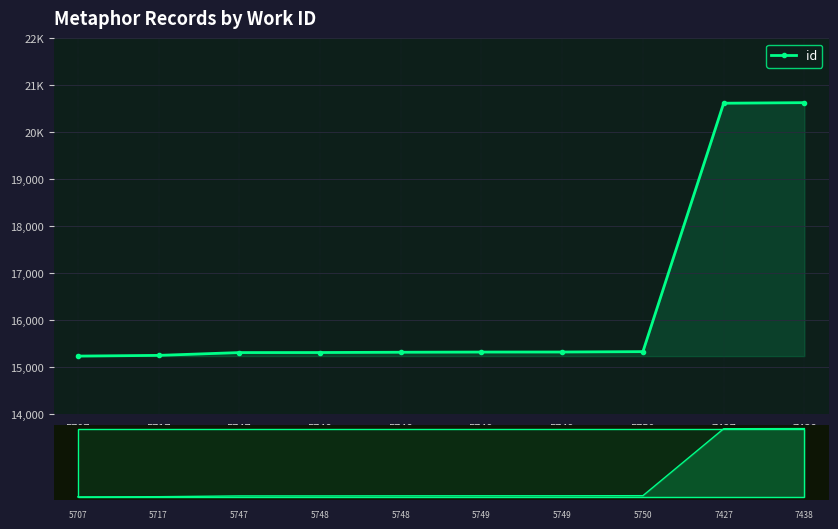

What is the change in value from 5749 to 7438?

+5312